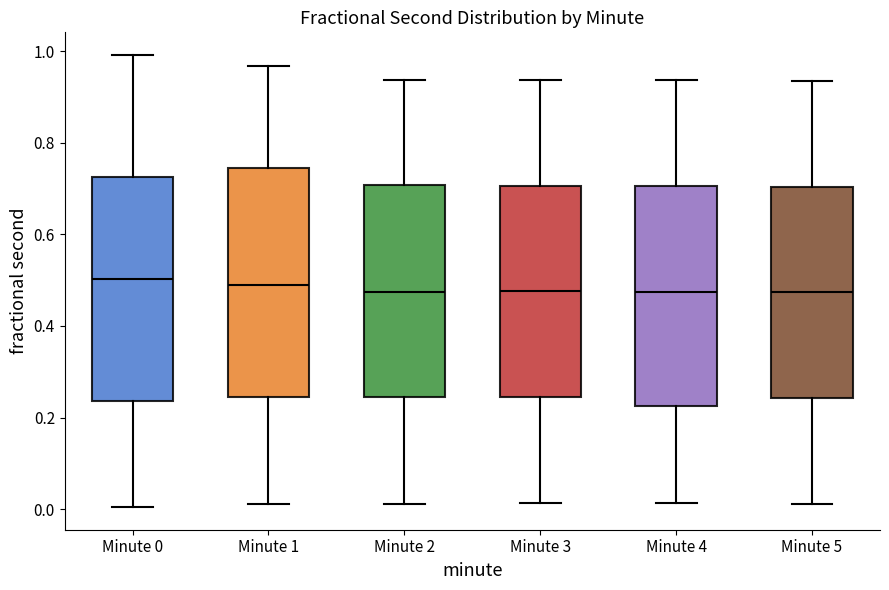

Where does the lower whisker of the box for Minute 5 end on the y-axis? The values are not printed on the chart, so give them approximately, as read against the axis.

0.02